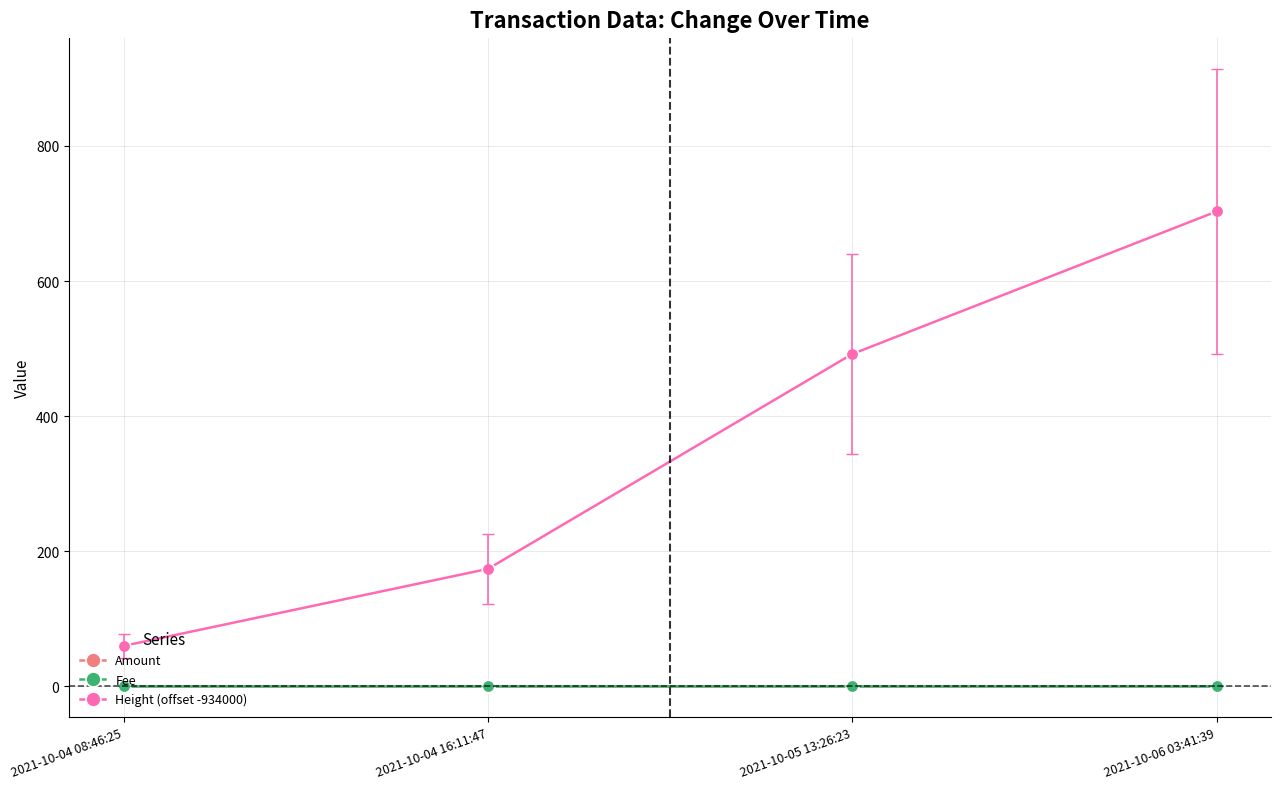

True or false: Height (offset -934000) has a value of 60.0 at 2021-10-04 08:46:25.

True